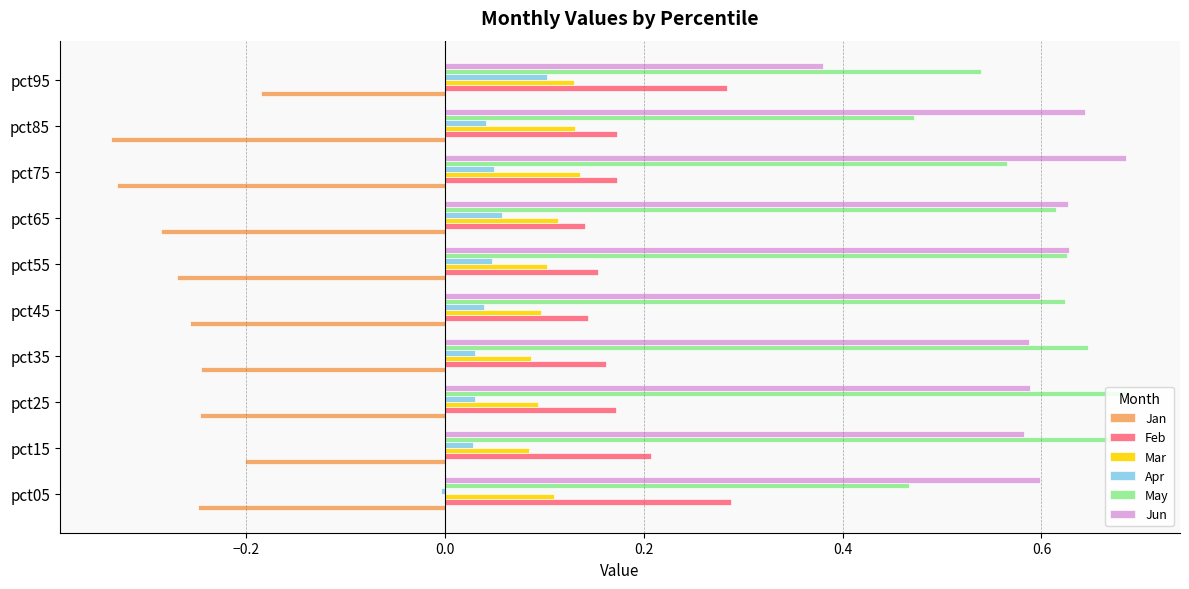

Which series has the widest spread of values?

Jun